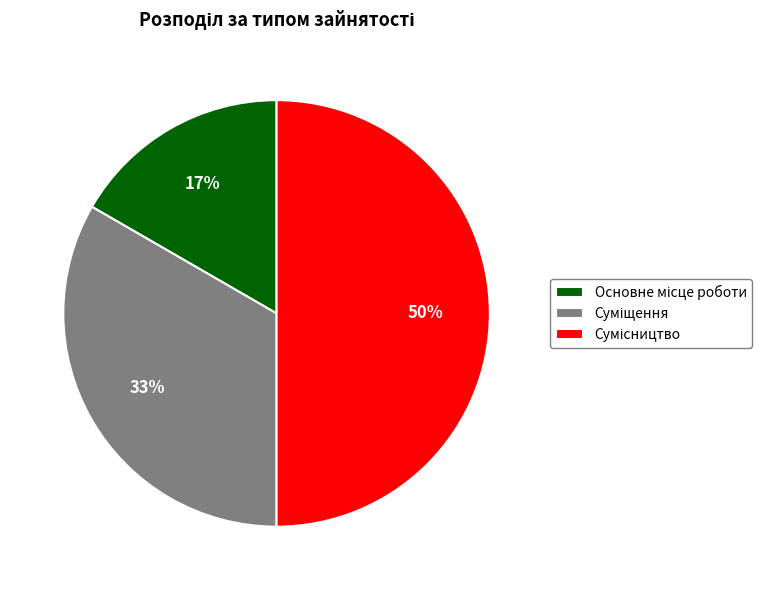

To the nearest percent, what is the difference between the largest and smallest slice percentages?

33%